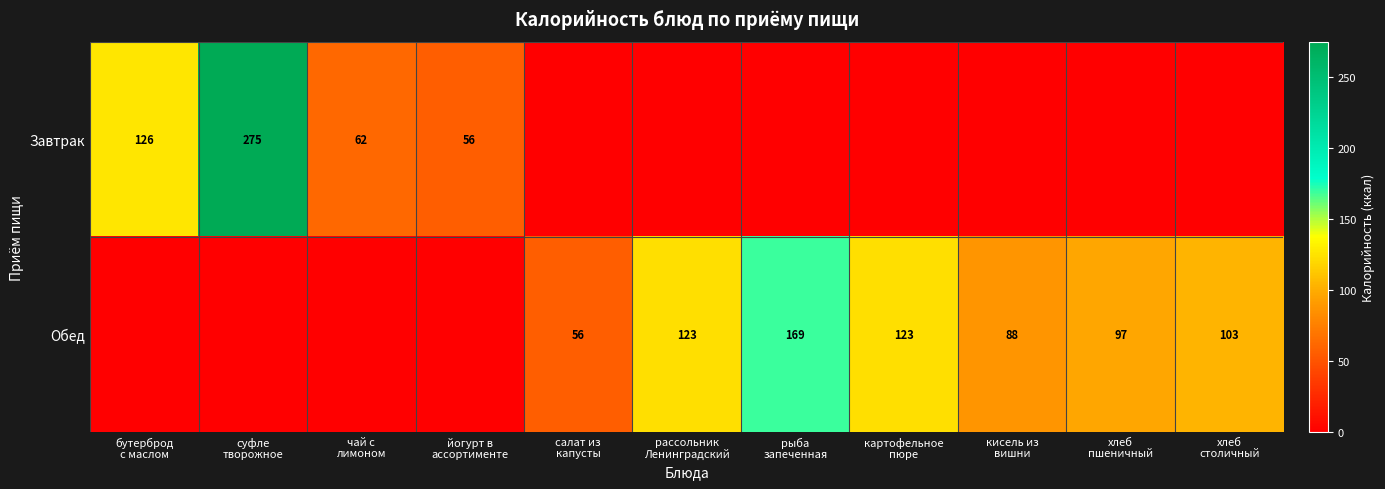

How many positive values does the Обед series have?

7